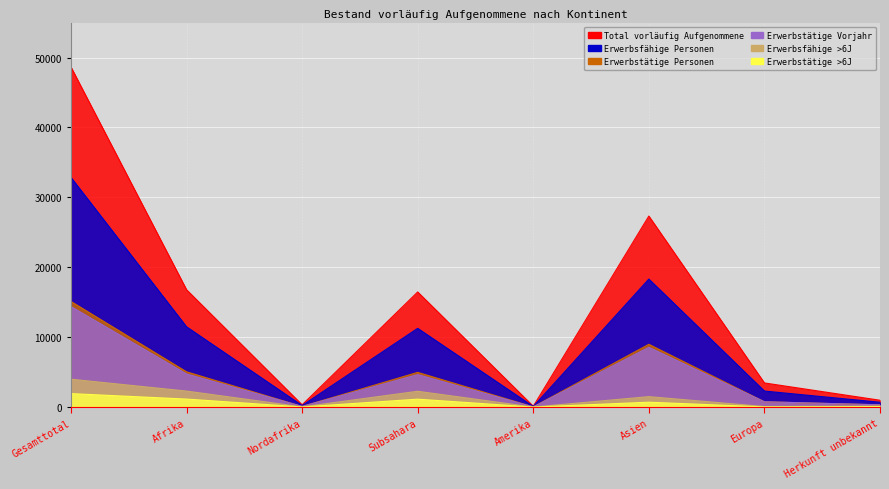

Is it true that Erwerbsfähige Personen equals 220 at Nordafrika?

True